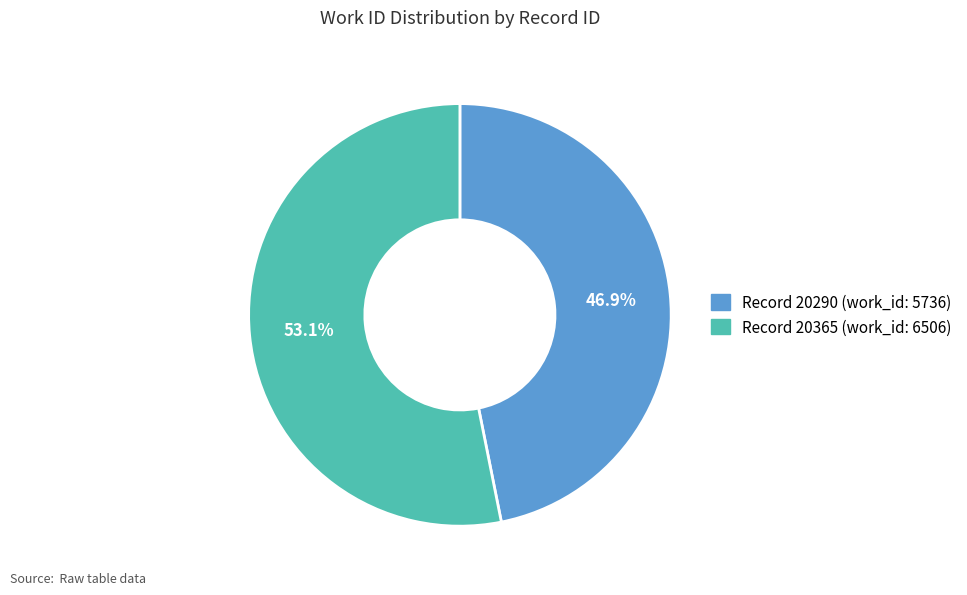

Count the number of slices in the pie.

2